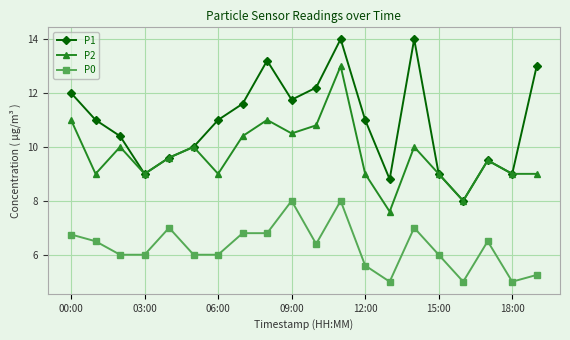

True or false: P2 has more than 2 points higher than both neighbors.

True